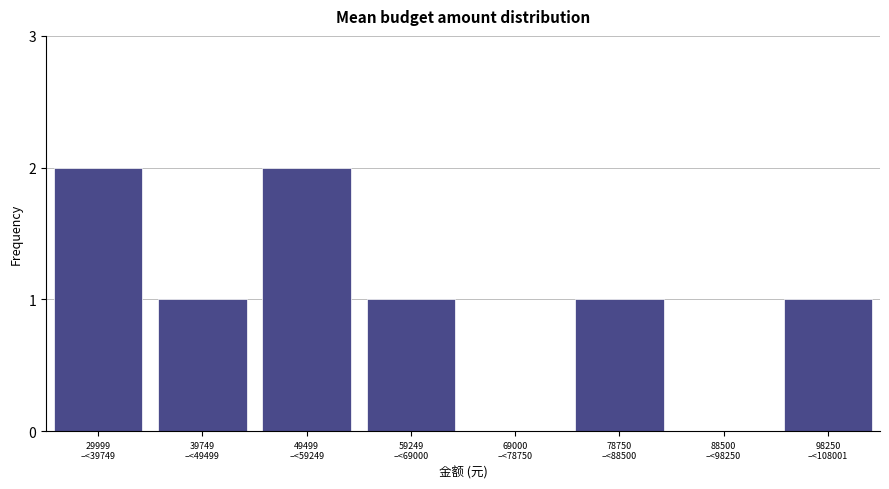

What is the sum of all values?

8